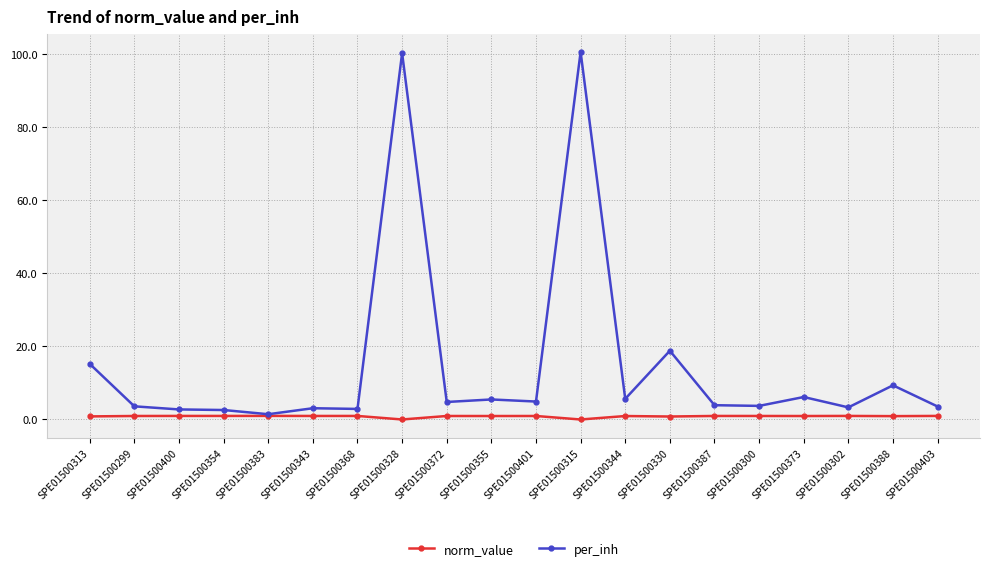

Is the value of per_inh at SPE01500315 greater than the value of norm_value at SPE01500315?

Yes